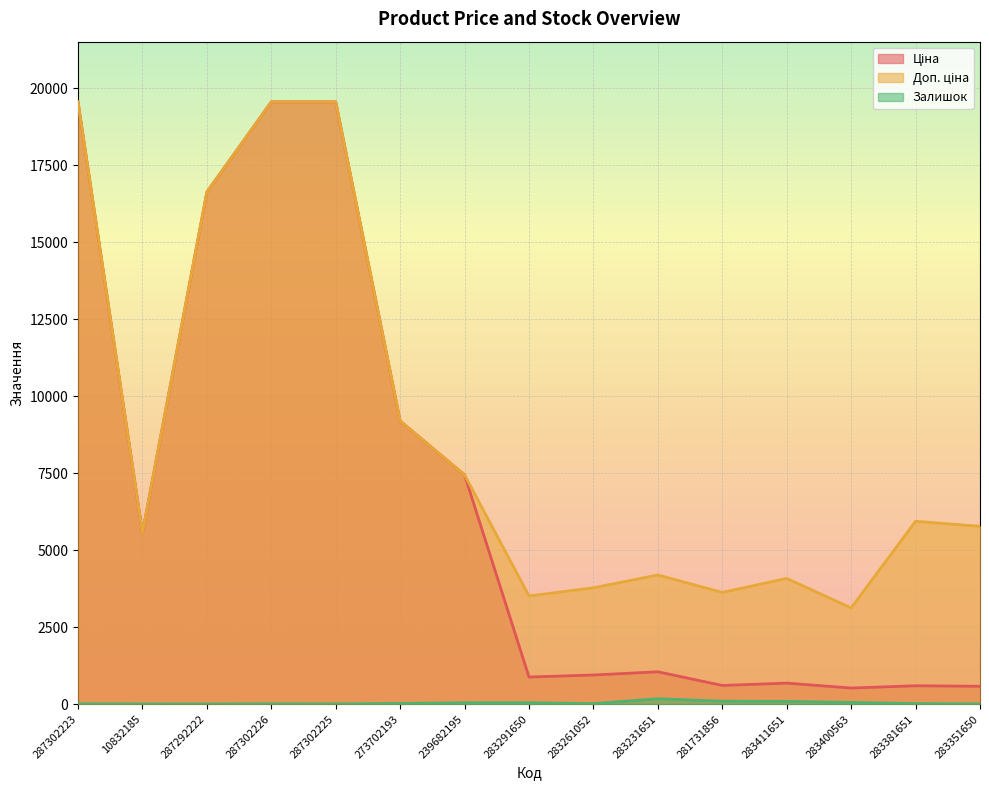

What is the label of the 14th point from the left?

283381651